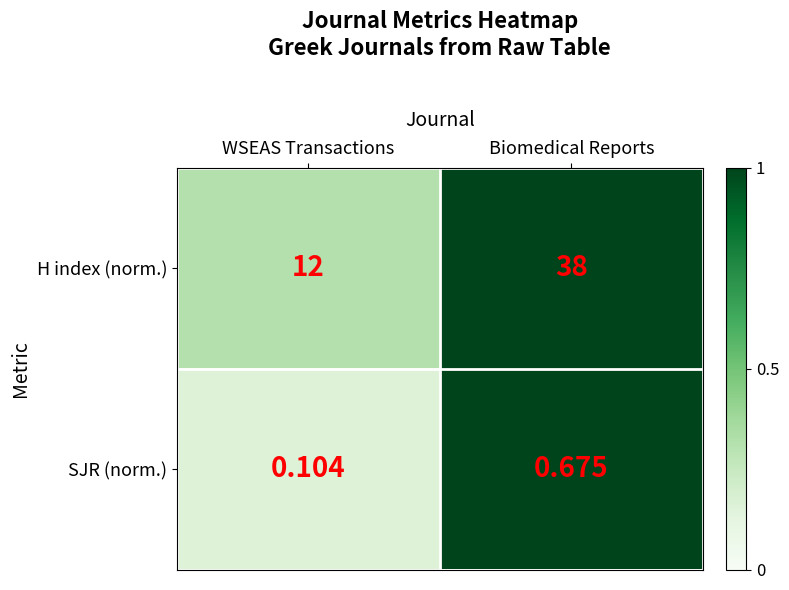

Rank the categories by SJR (norm.) value from highest to lowest.

Biomedical Reports, WSEAS Transactions